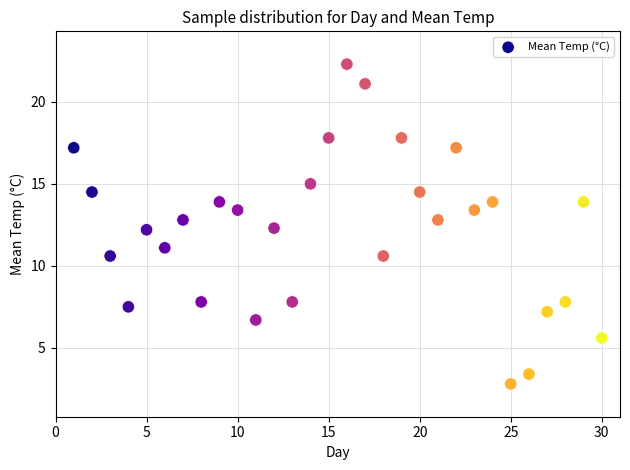

What is the range of Y values (max minus min)?

19.5